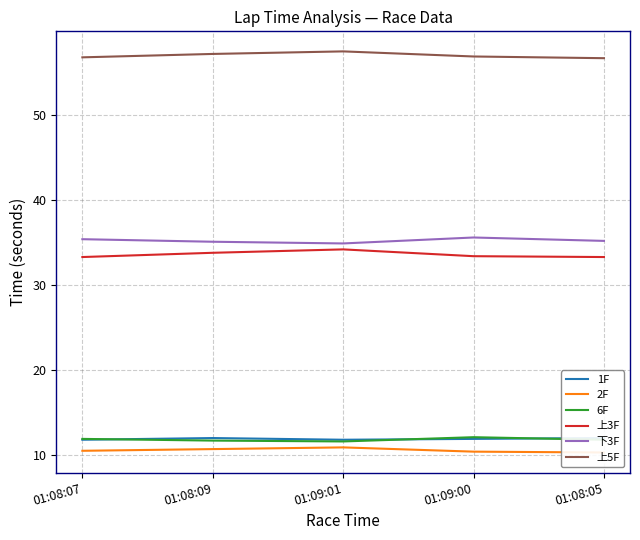

Which series changed the most between 01:08:09 and 01:09:01?

上3F